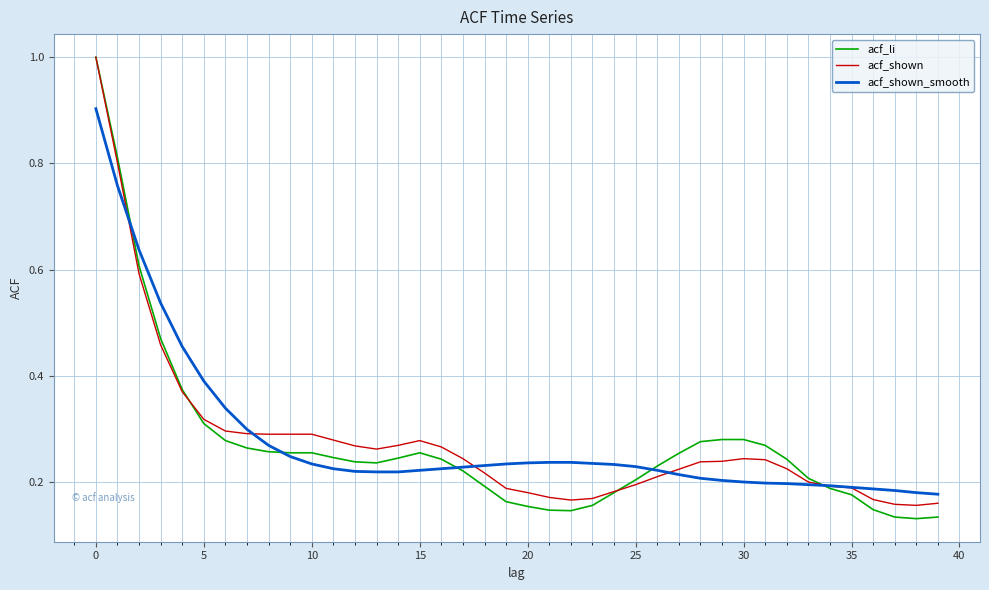

Which series has the widest spread of values?

acf_li